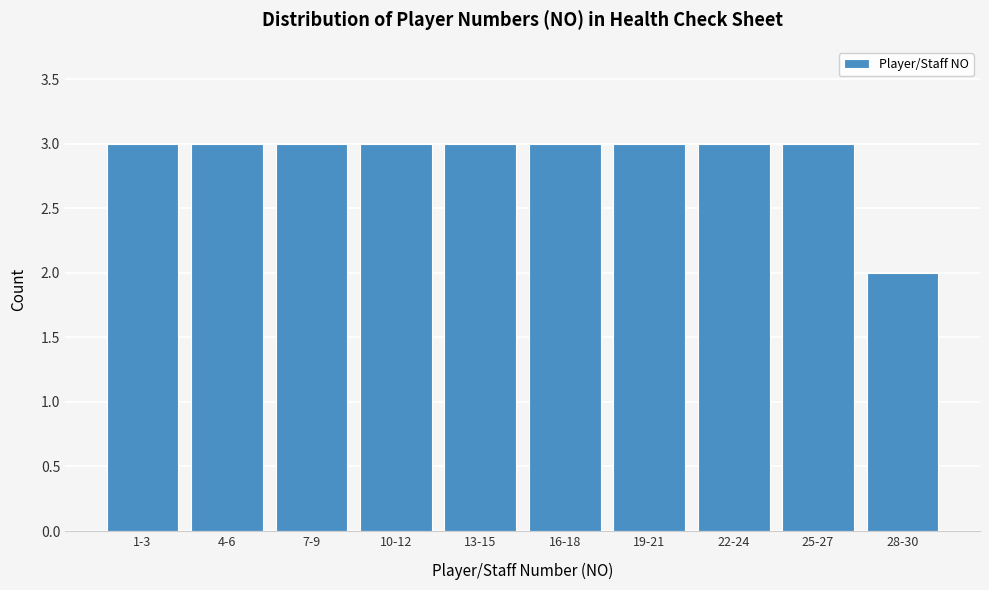

Reading left to right, what are all the values shown in this chart?

3	3	3	3	3	3	3	3	3	2